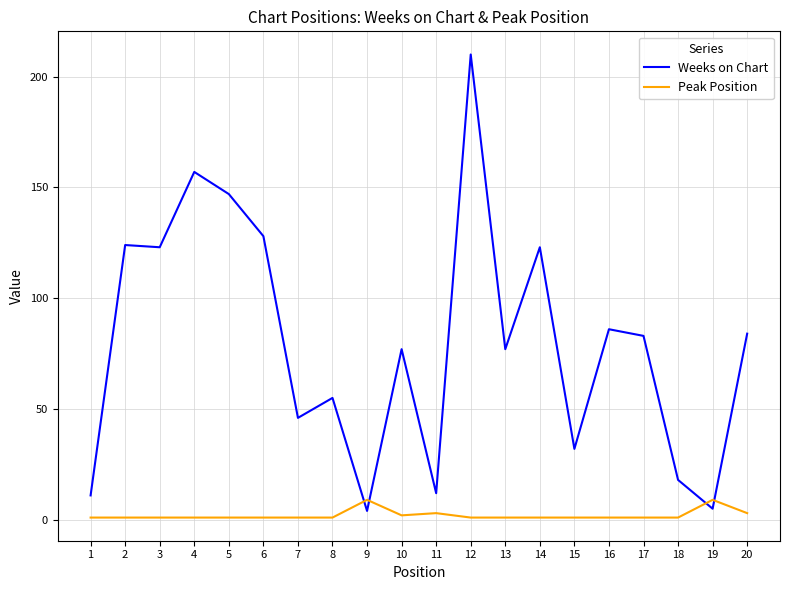

Which series has the largest range (max minus min)?

Weeks on Chart